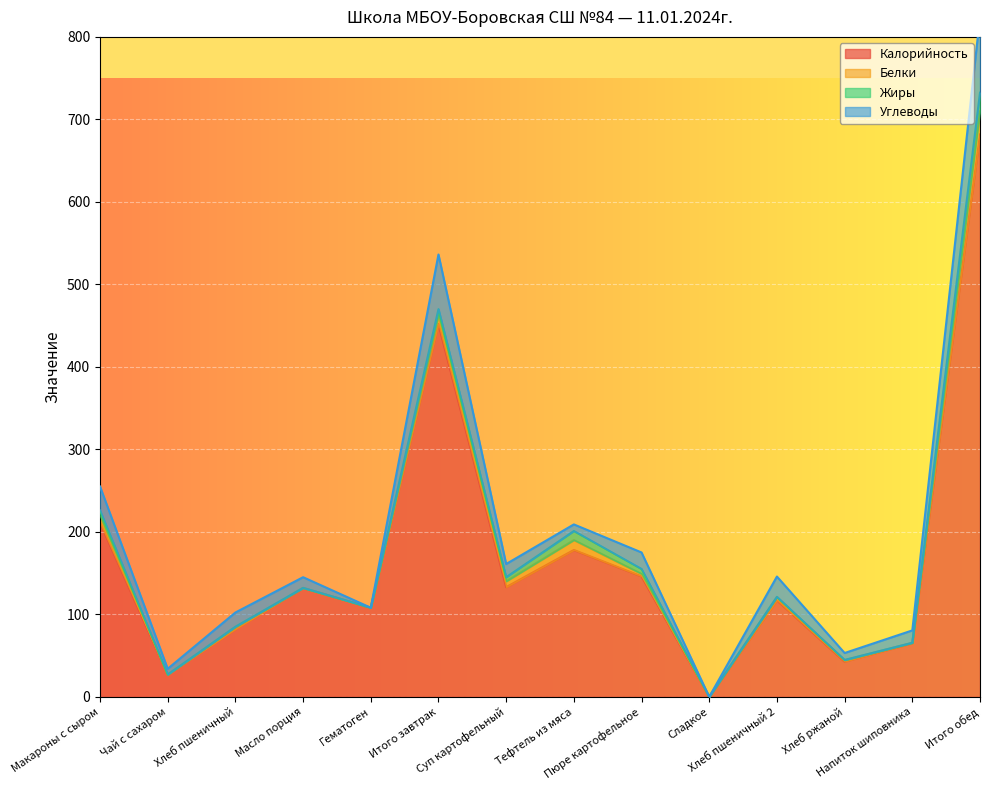

What is the maximum value for Калорийность?

681.7